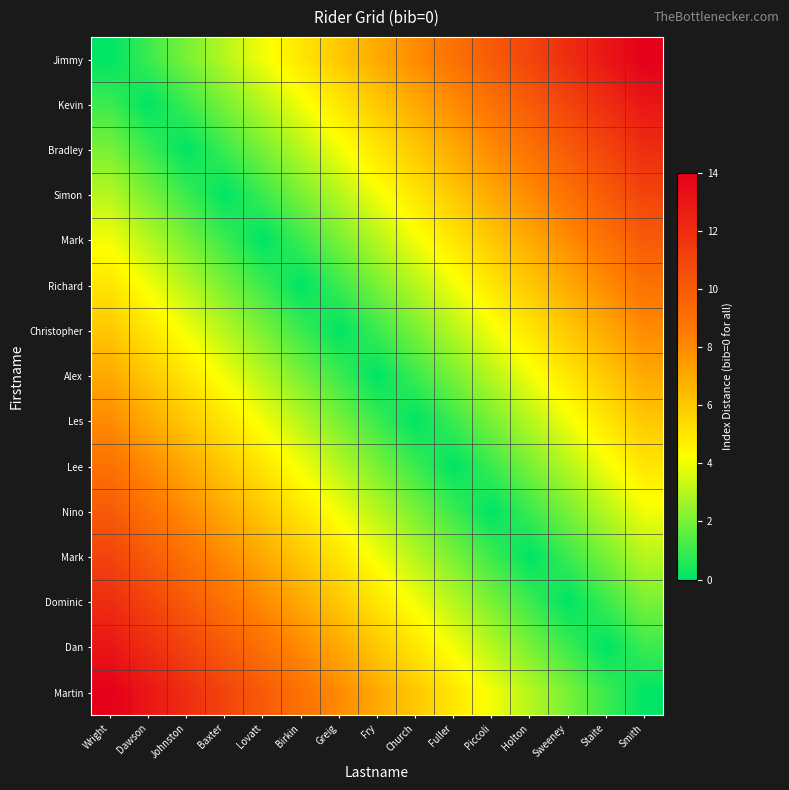

At which category does the chart reach its peak across all series?

Smith